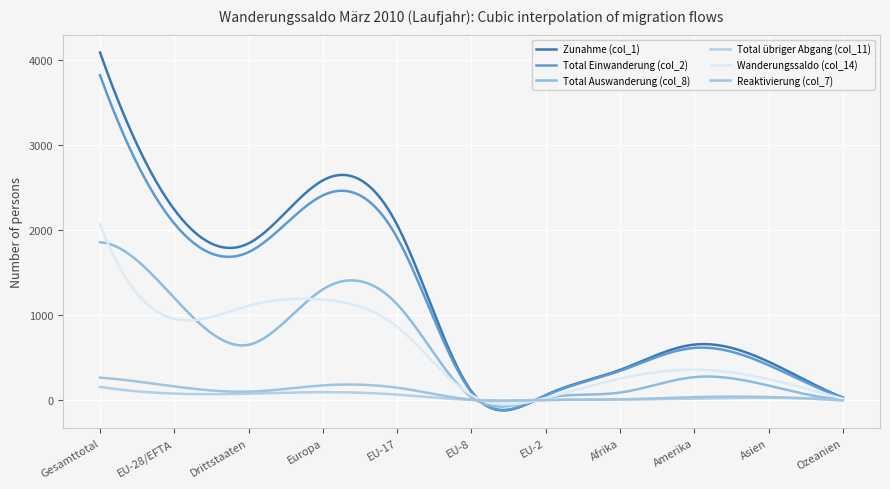

How many lines are shown in the chart?

6